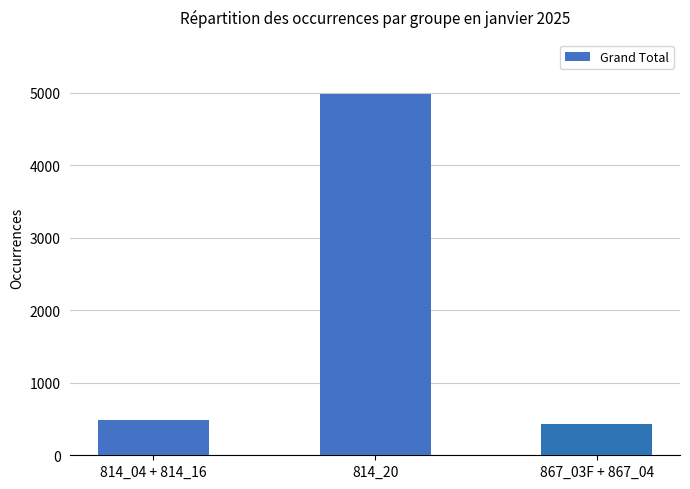

What is the sum of the values at 867_03F + 867_04 and 814_20?

5414